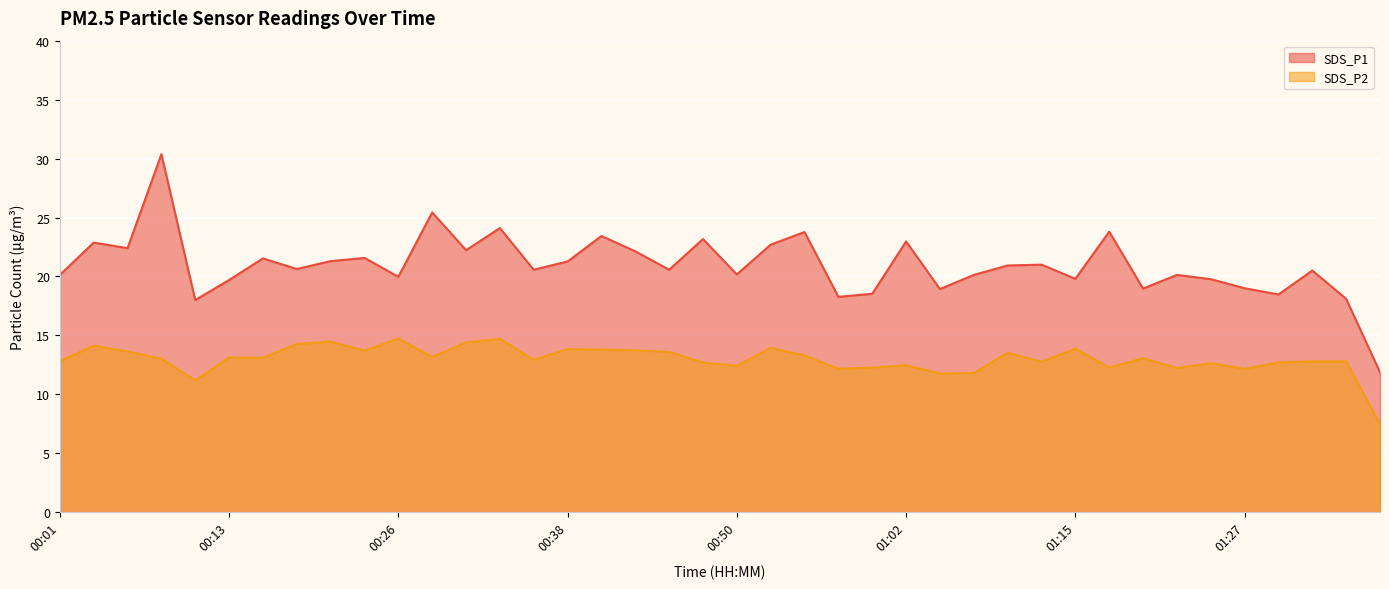

True or false: SDS_P2 has a value of 12.7 at 01:29.

True